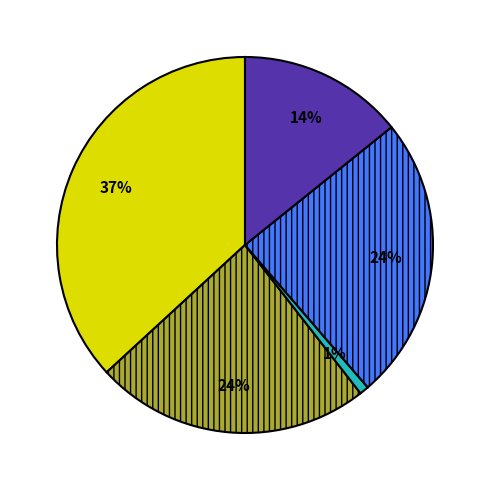

Does any single category account for the majority?

No